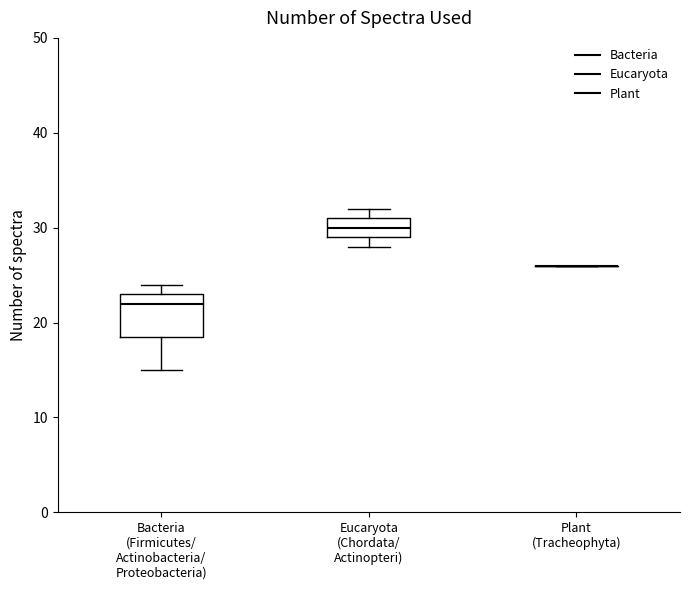

Reading left to right, read every box against the y-axis: the position of its median line, the range the box covers, and the ends of its whiskers. The values are not printed on the chart, so give them approximately, as read against the axis.

Bacteria (Firmicutes/ Actinobacteria/ Proteobacteria): median 22, box 19 to 23, whiskers 15 to 24
Eucaryota (Chordata/ Actinopteri): median 30, box 29 to 31, whiskers 28 to 32
Plant (Tracheophyta): box collapsed to a line at 26, whiskers 26 to 26